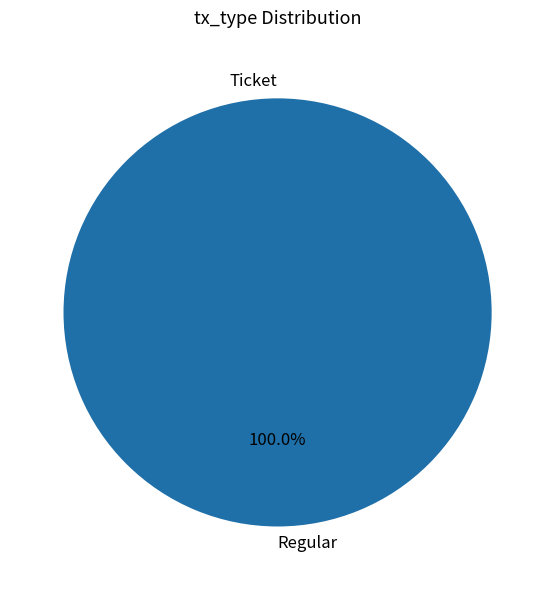

Is it true that Regular is 100% of the pie?

True